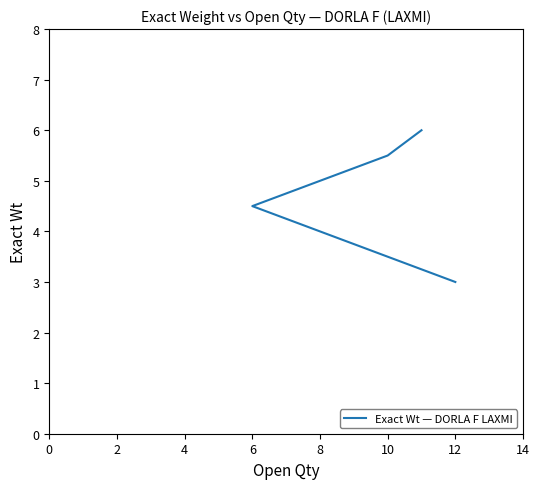

How many lines are shown in the chart?

1